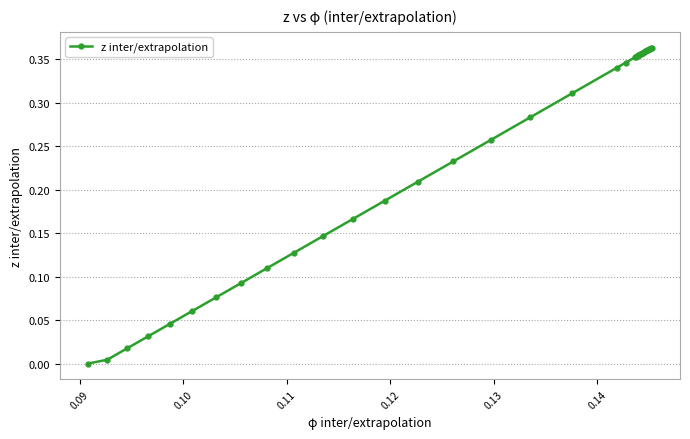

What is the sum of all values?

9.8